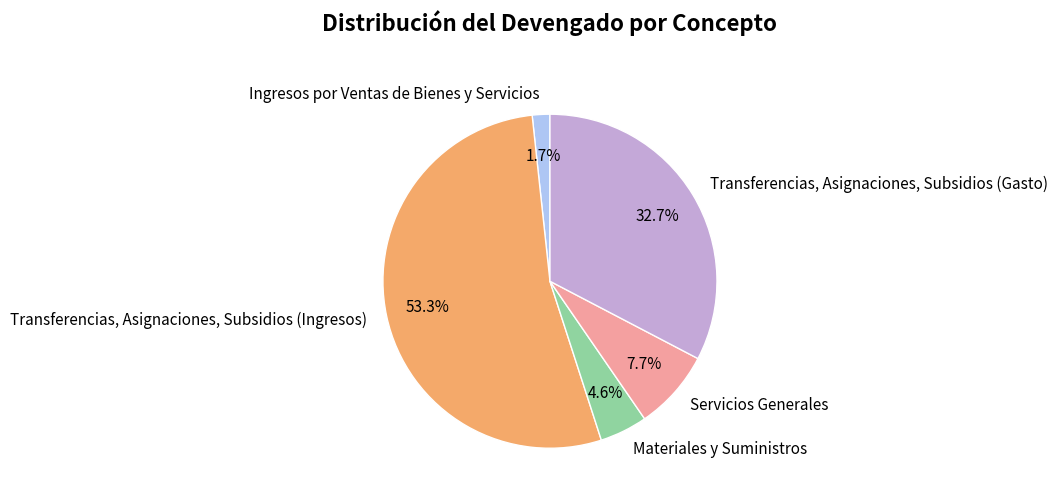

Which slice is the largest?

Transferencias, Asignaciones, Subsidios (Ingresos)